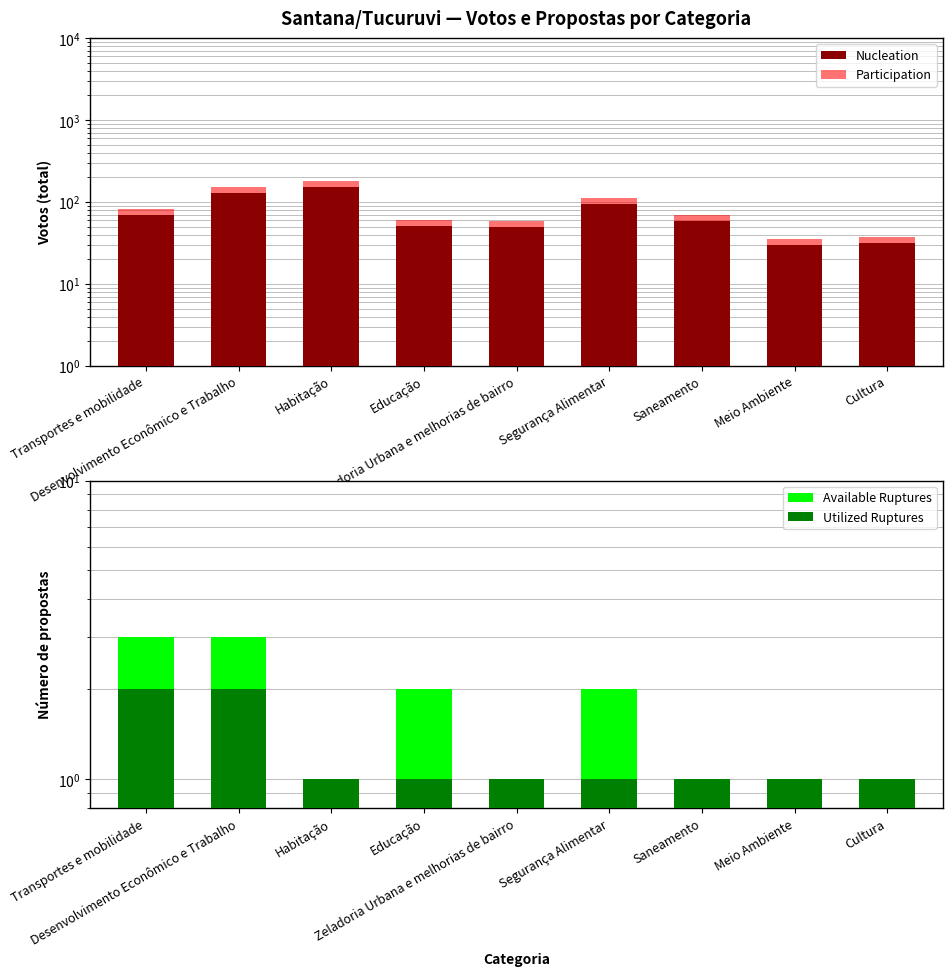

How many bars are there in each group?

4